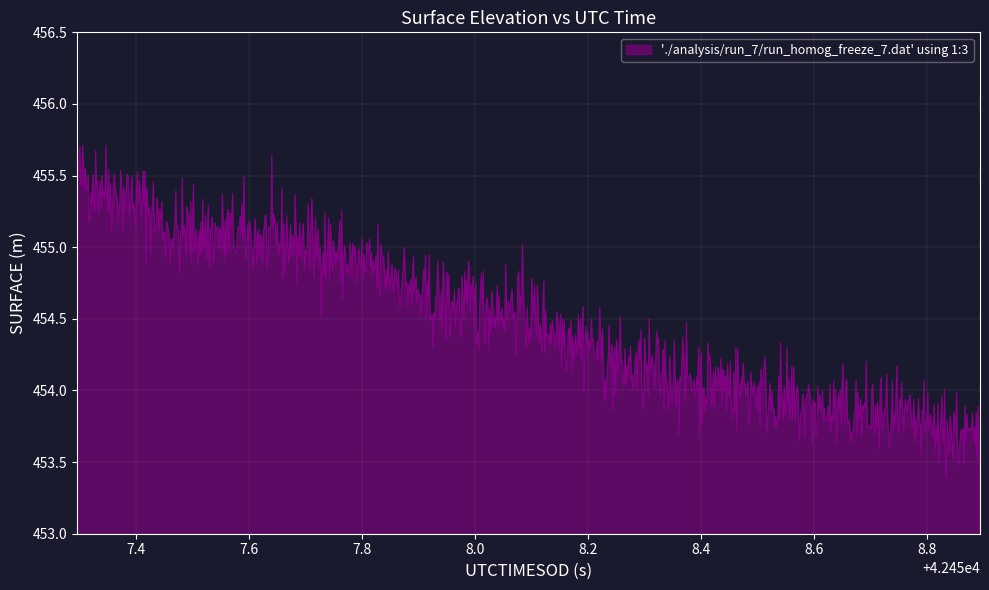

What is the maximum value shown in the chart?

455.7